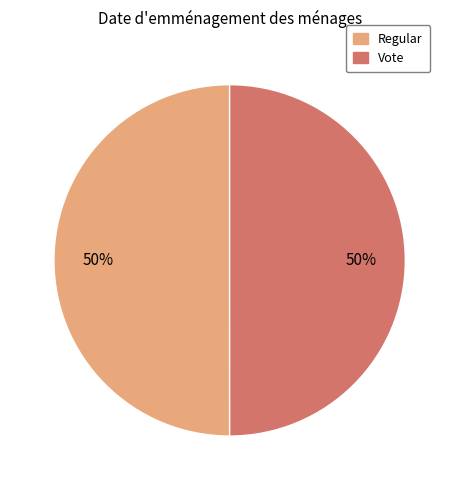

Is it true that Vote is 50% of the pie?

True